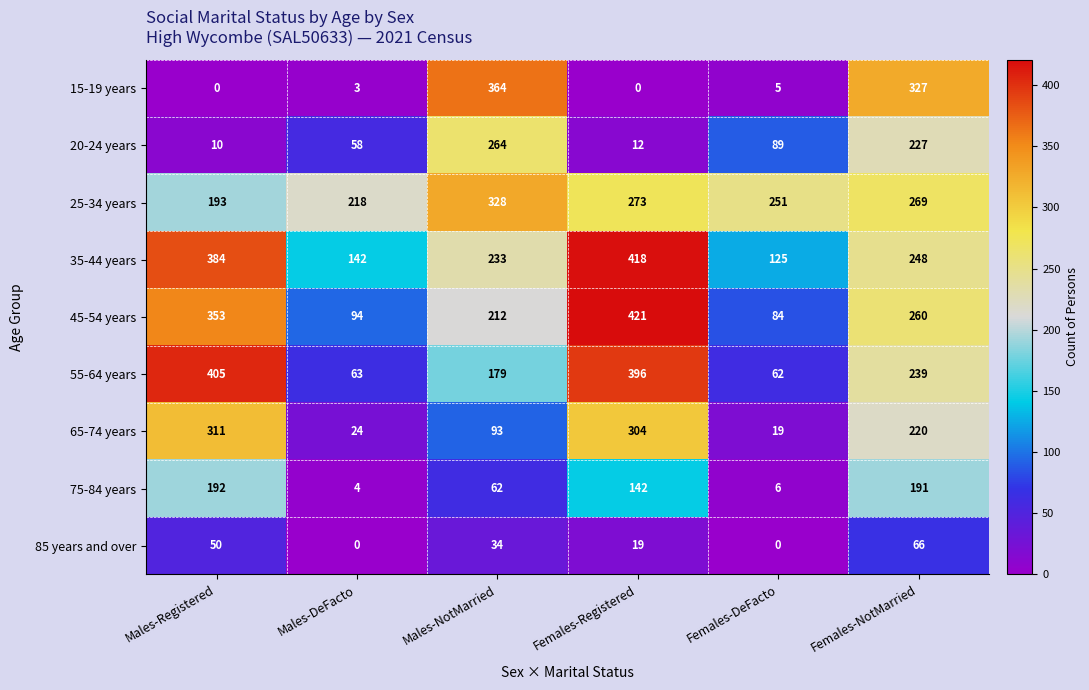

At which category is the sum across all series the highest?

Females-NotMarried